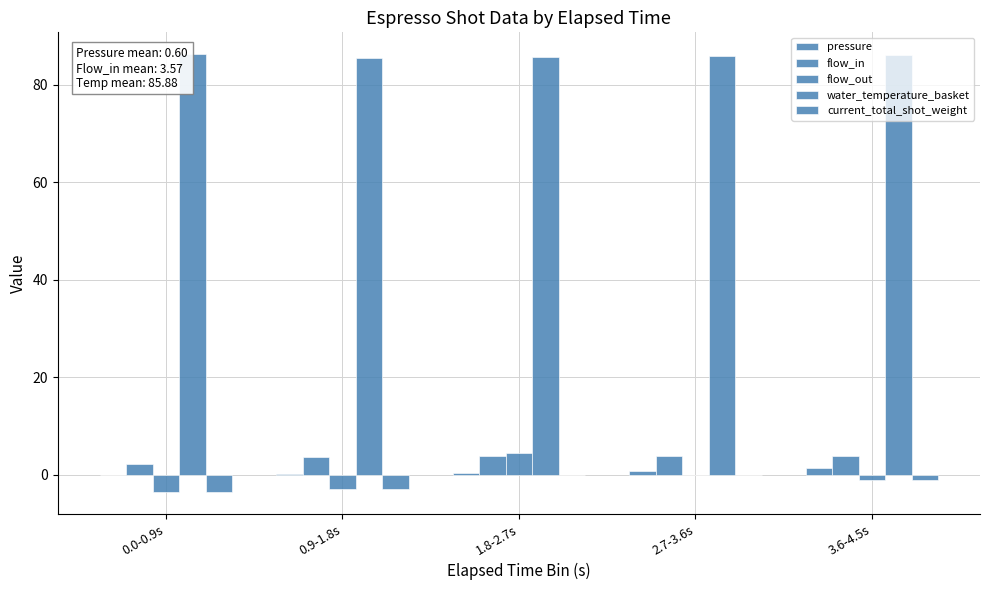

Rank the series by their maximum value, from lowest to highest.

current_total_shot_weight, pressure, flow_in, flow_out, water_temperature_basket